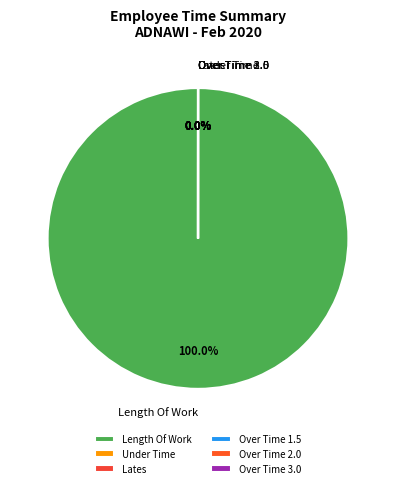

Does any single category account for the majority?

Yes